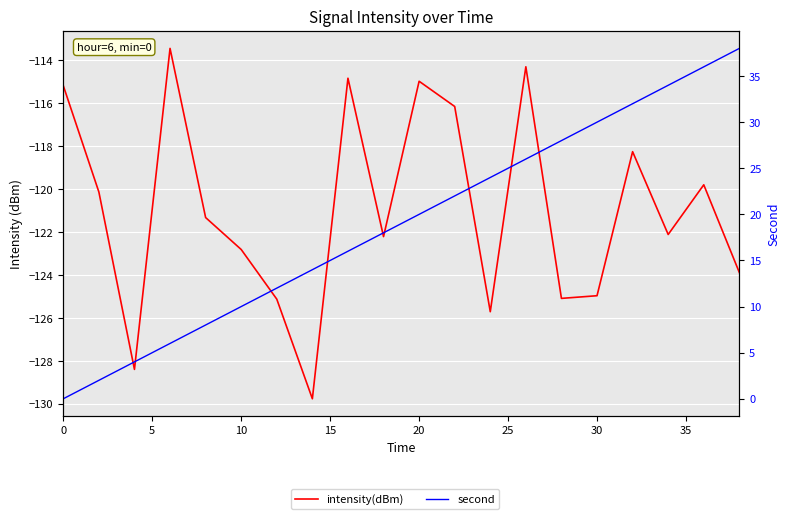

Is this an area chart (filled region under the line)?

No